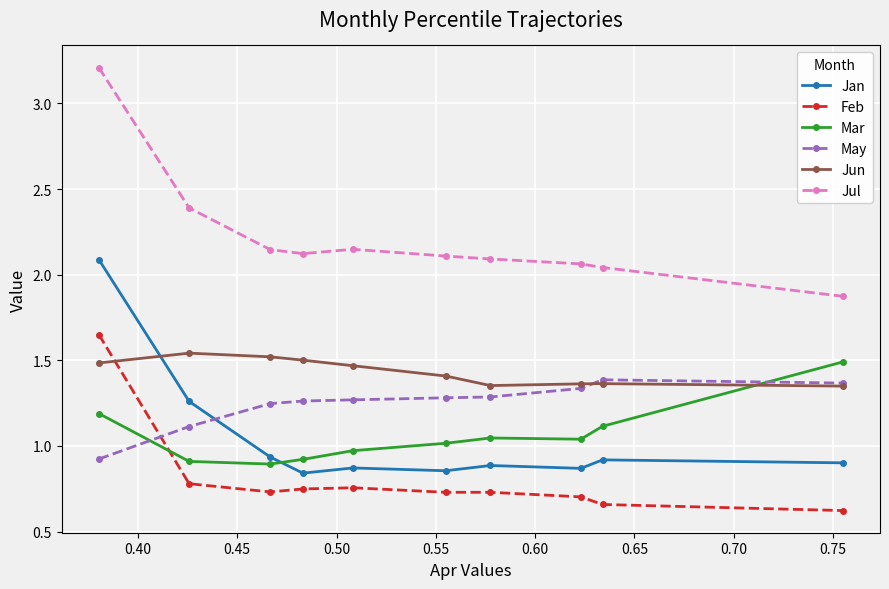

Does the chart have visible grid lines?

Yes